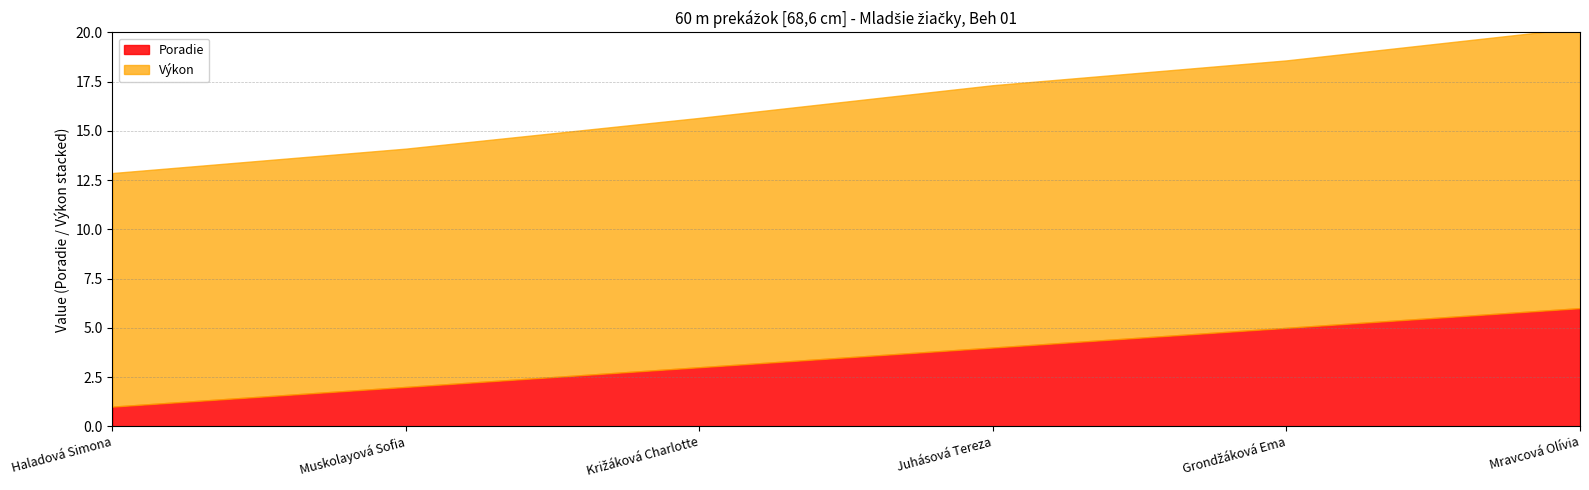

What is the lowest value of the Výkon series?

11.9